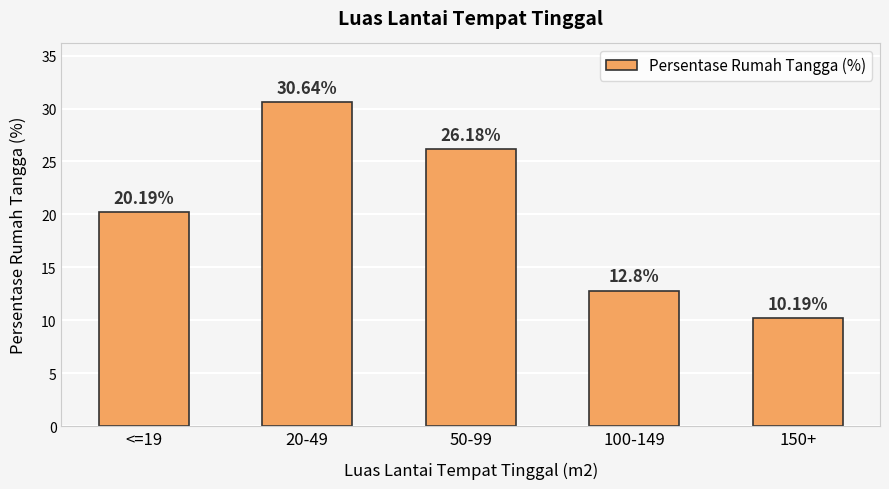

What is the label of the 1st bar from the left?

<=19